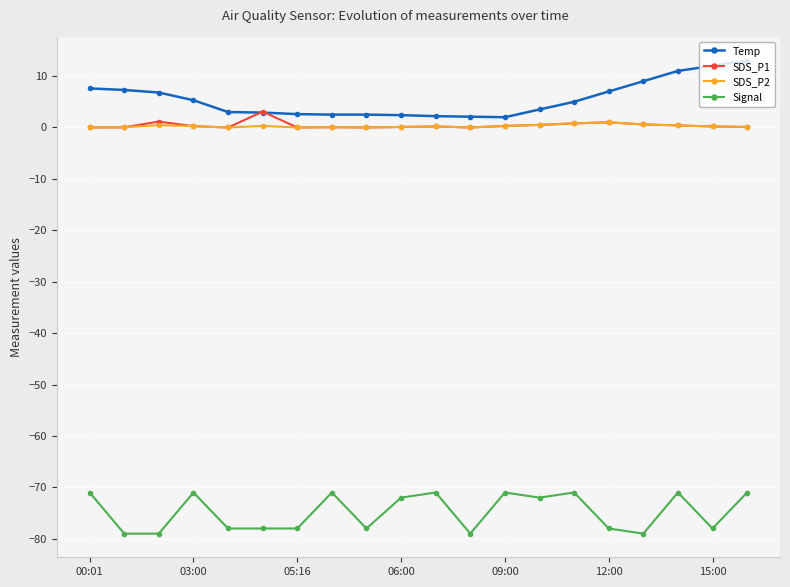

What is the minimum value shown in the chart?

-79.0